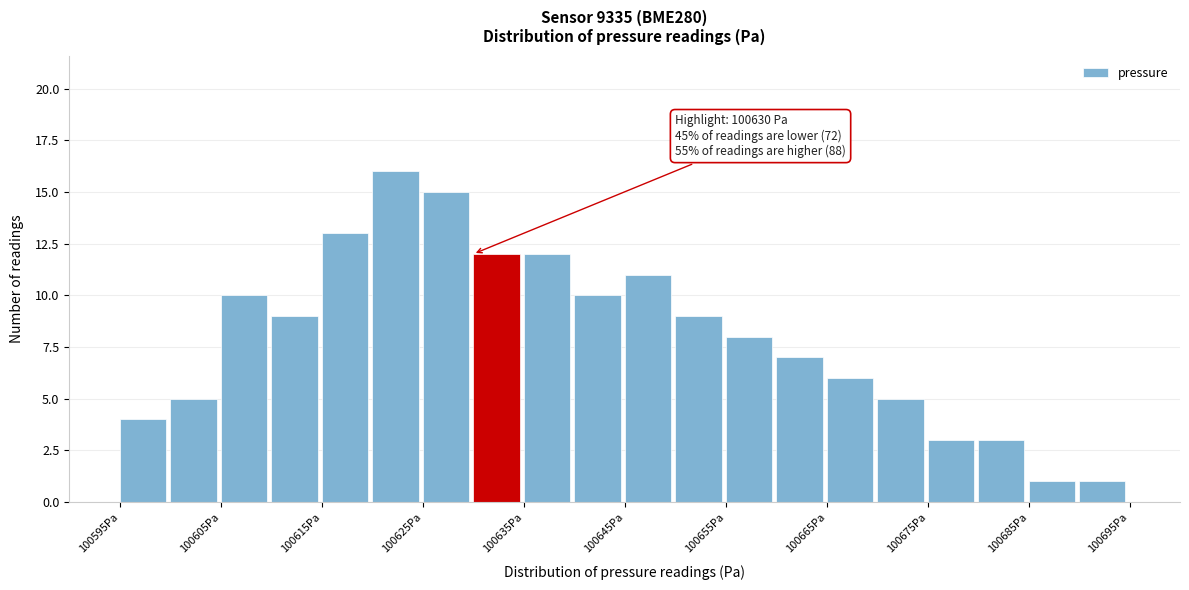

Over which range of the x-axis is the bar tallest?

100620 to 100625